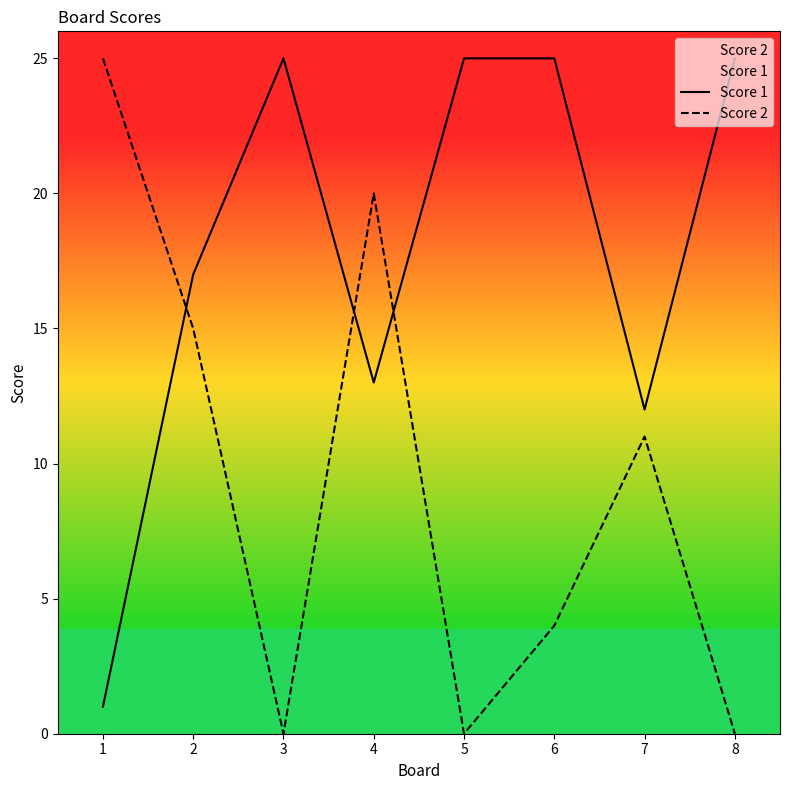

Reading left to right, what are all the values shown in this chart?

Score 1: 1	17	25	13	25	25	12	25
Score 2: 25	15	0	20	0	4	11	0